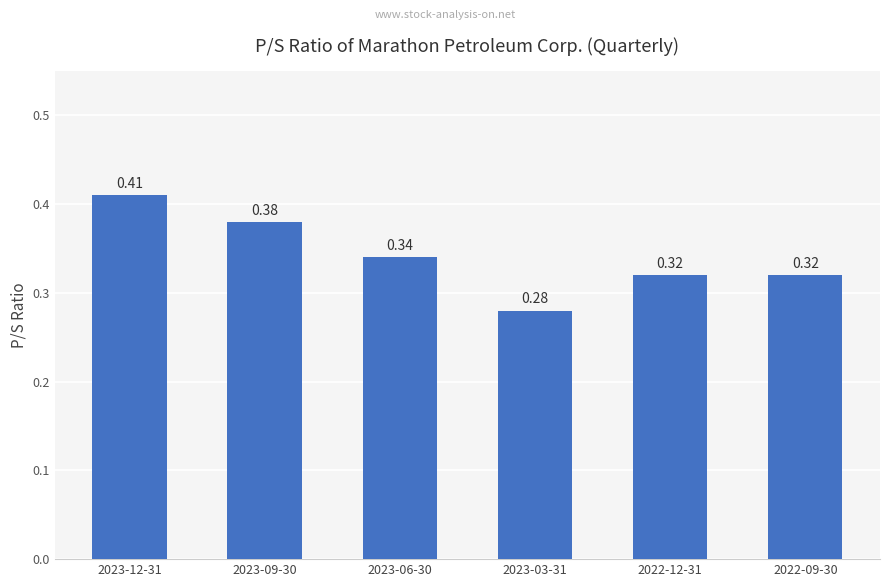

Which has a higher value, 2022-12-31 or 2023-06-30?

2023-06-30